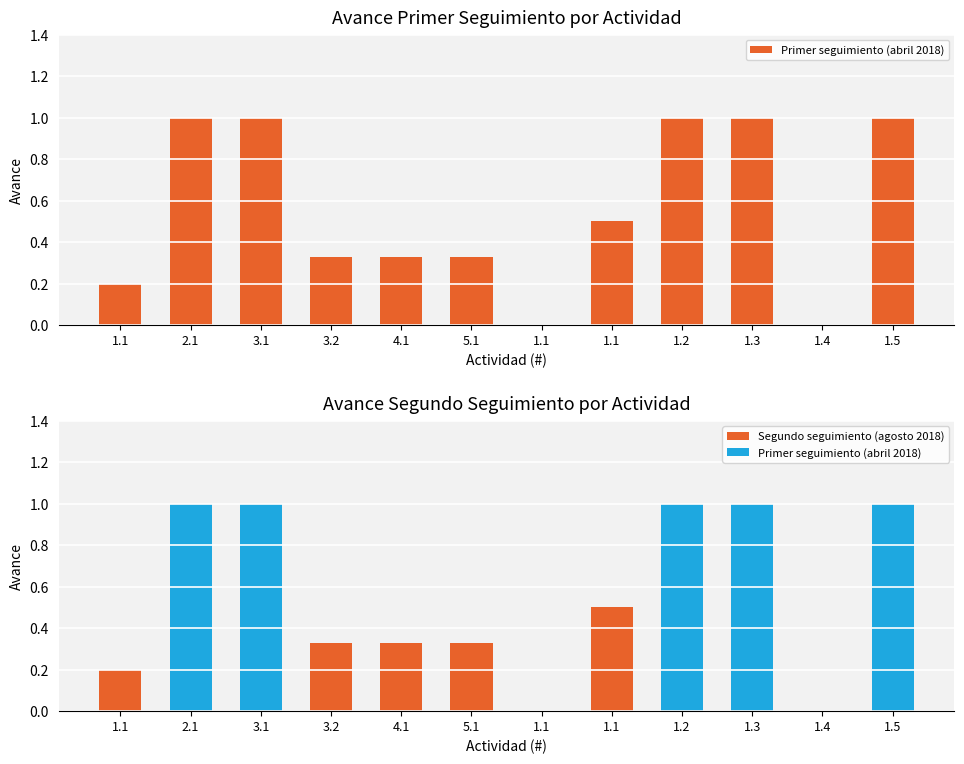

What is the sum of the Primer seguimiento (abril 2018) values at 1.1 and 1.3?

1.0